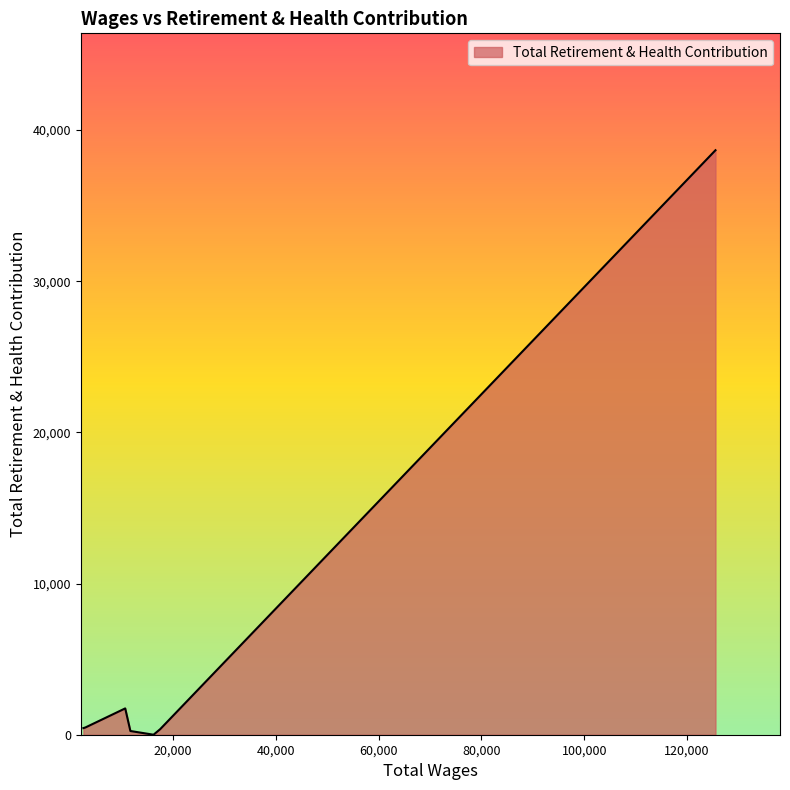

What is the difference between the second highest and second lowest values?

1495